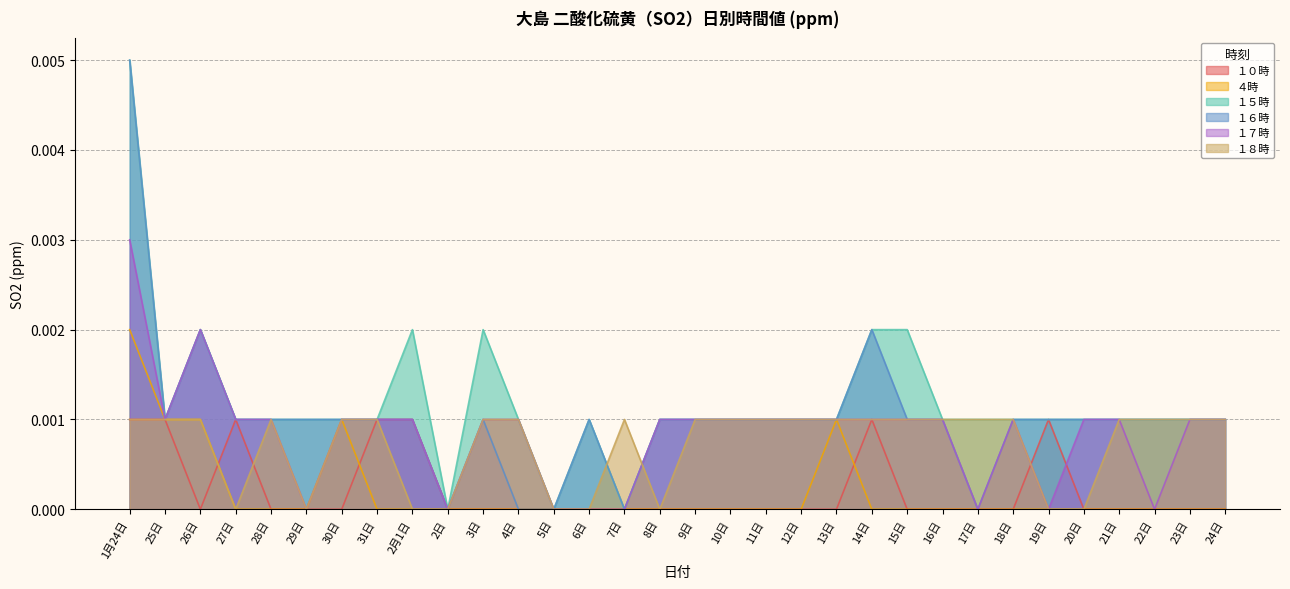

Is the value of １５時 at 21日 greater than the value of １０時 at 26日?

Yes